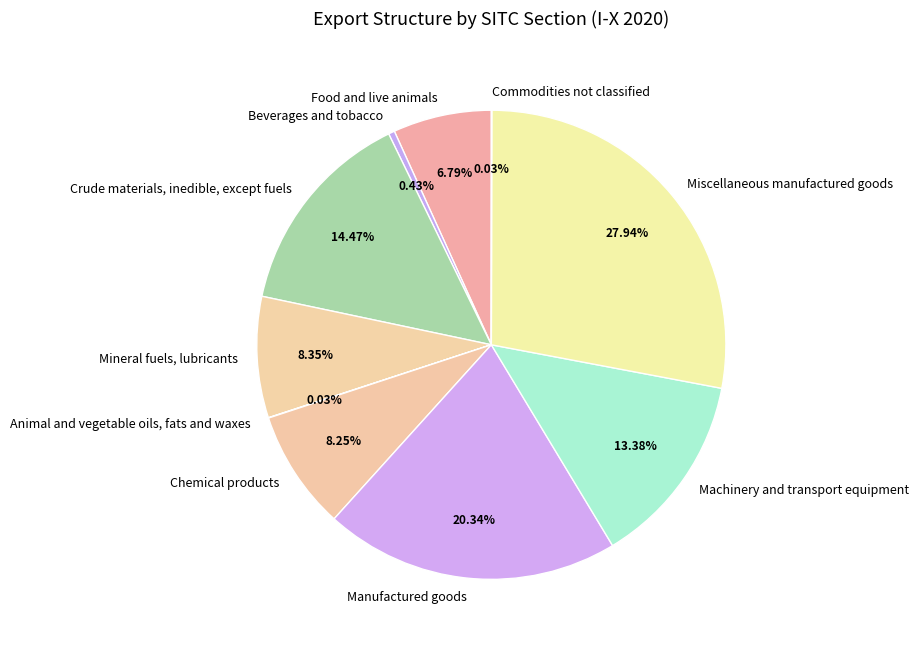

Does any single category account for the majority?

No